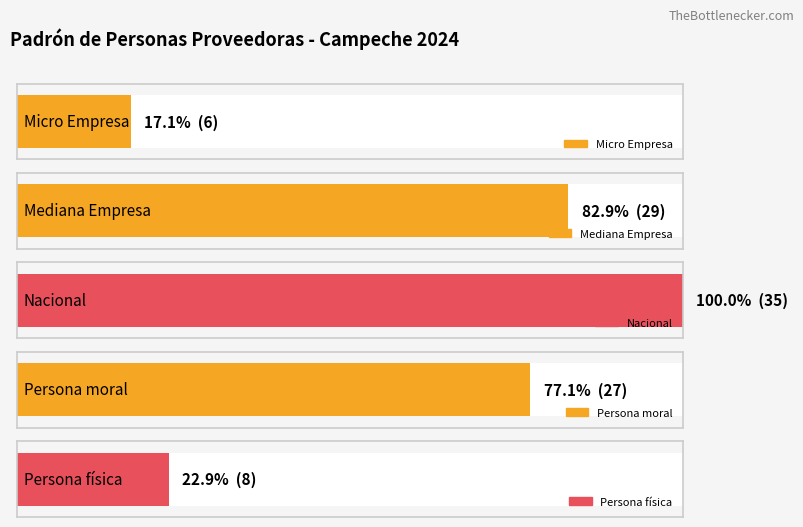

What is the greatest value displayed?

35